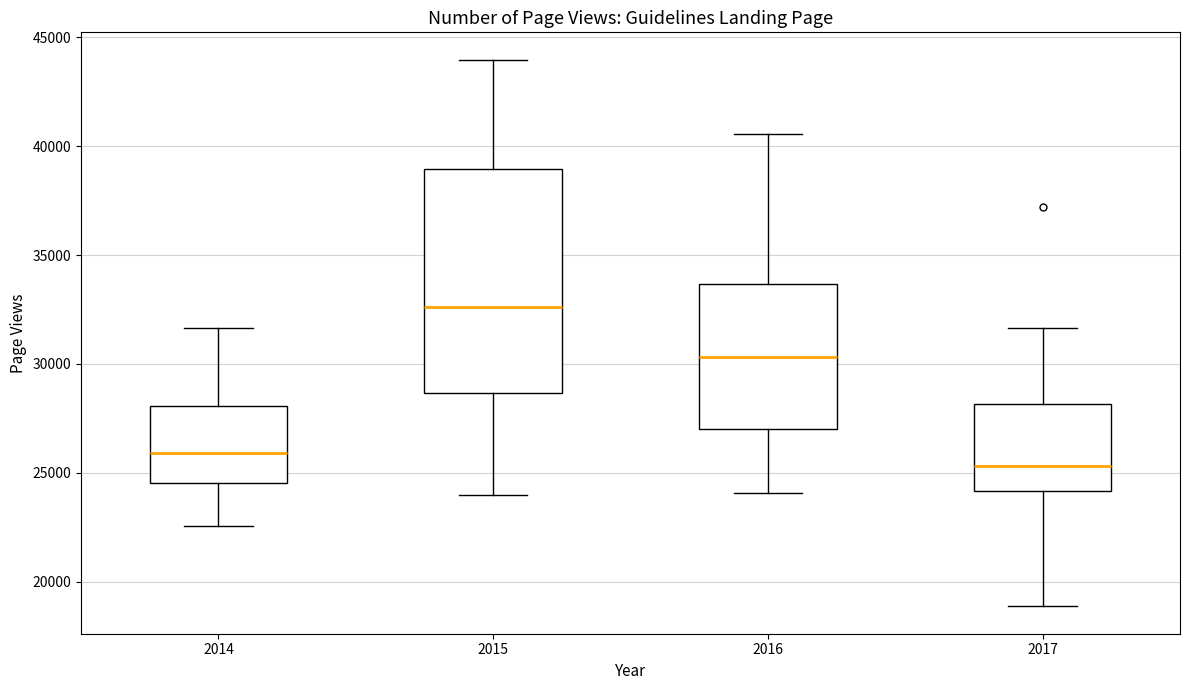

Reading left to right, read every box against the y-axis: the position of its median line, the range the box covers, and the ends of its whiskers. The values are not printed on the chart, so give them approximately, as read against the axis.

2014: median 26000, box 24500 to 28000, whiskers 22500 to 31500
2015: median 32500, box 28500 to 39000, whiskers 24000 to 44000
2016: median 30500, box 27000 to 33500, whiskers 24000 to 40500
2017: median 25500, box 24000 to 28000, whiskers 19000 to 31500